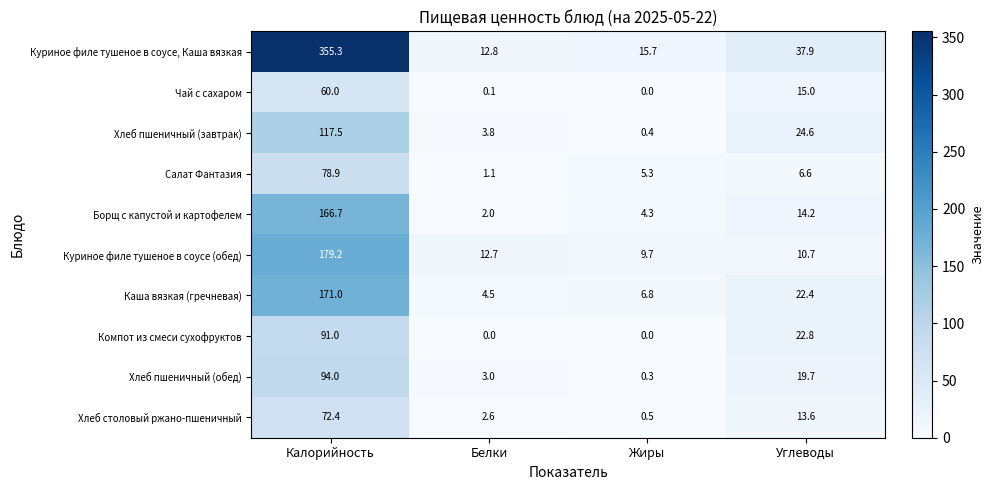

What is the lowest value of the Куриное филе тушеное в соусе, Каша вязкая series?

12.8